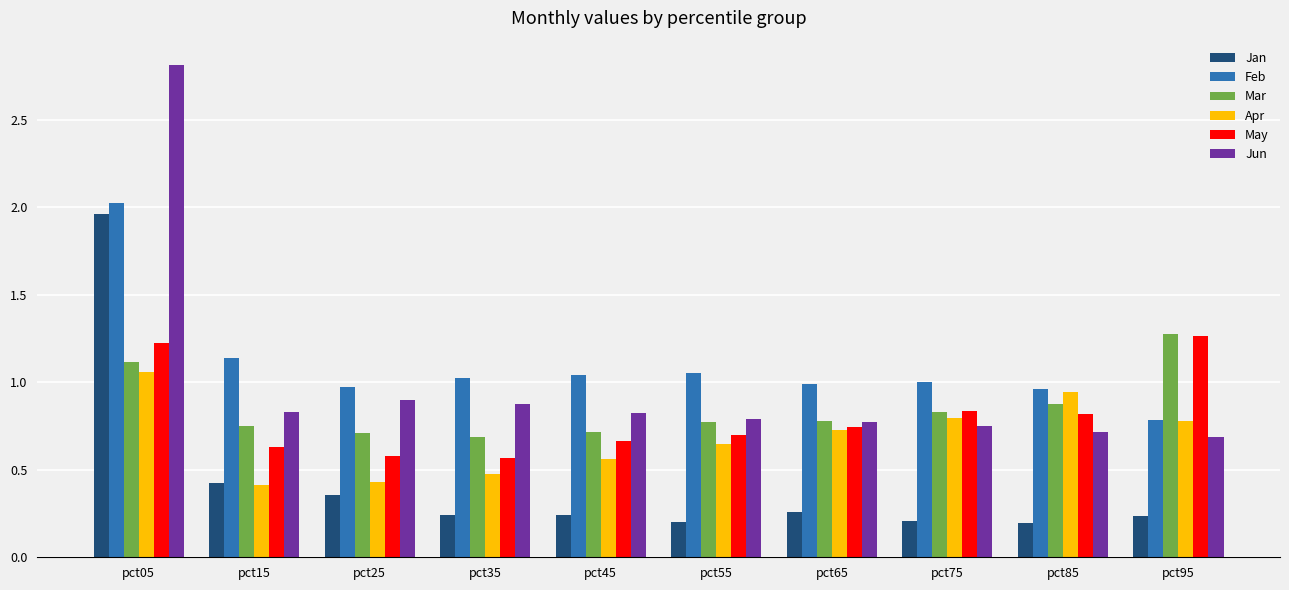

At which category is the sum across all series the highest?

pct05